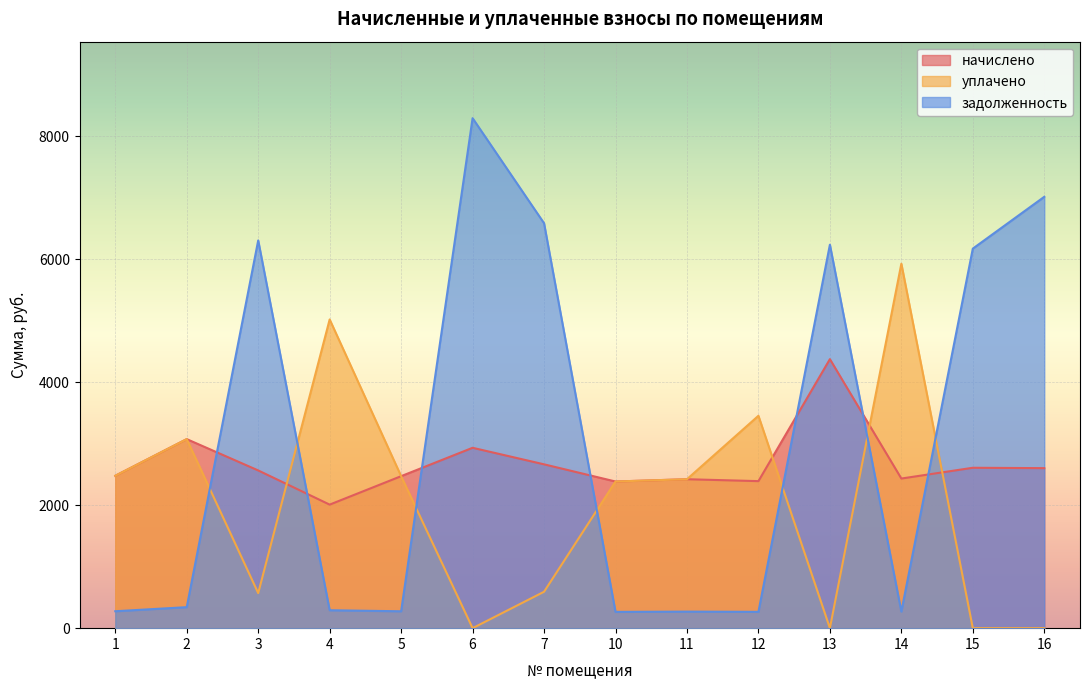

Where is the first local minimum for начислено?

4